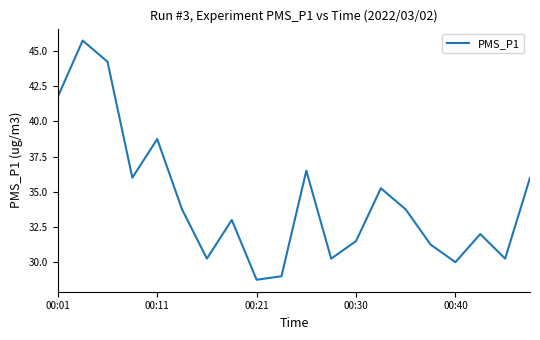

What is the smallest value displayed?

28.8